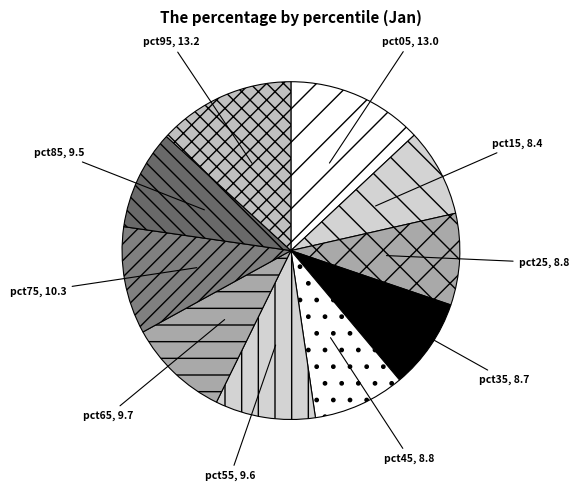

What is the ratio of the value at pct85 to the value at pct65?

1.0